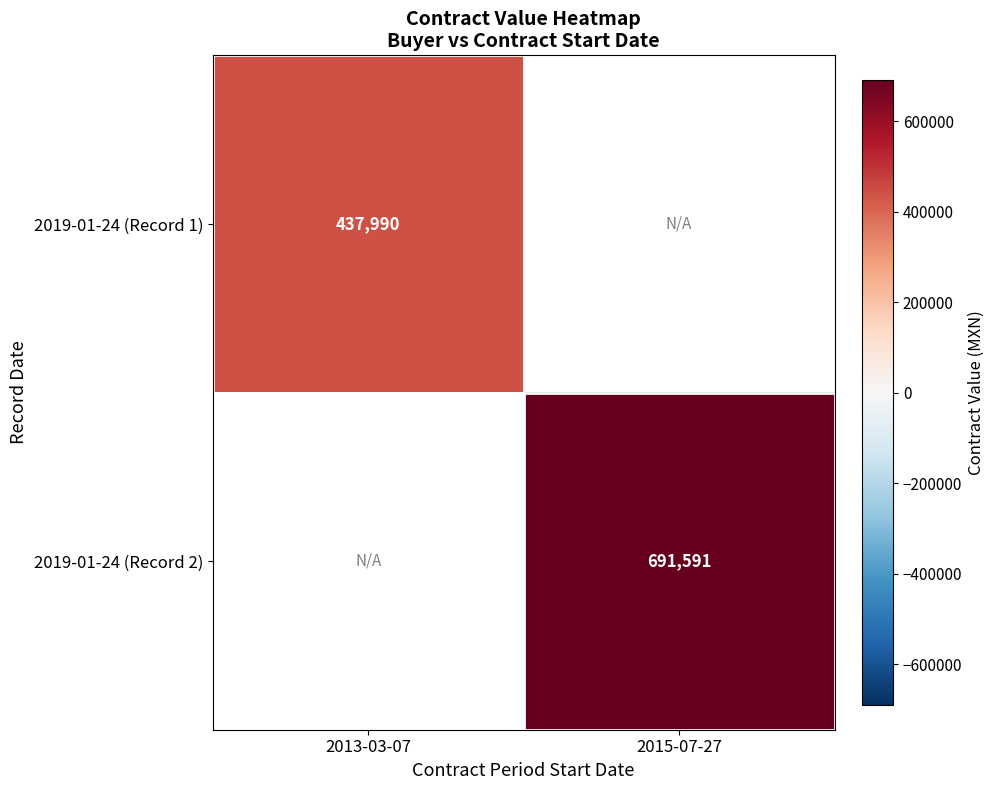

At which category does the chart reach its minimum across all series?

2013-03-07